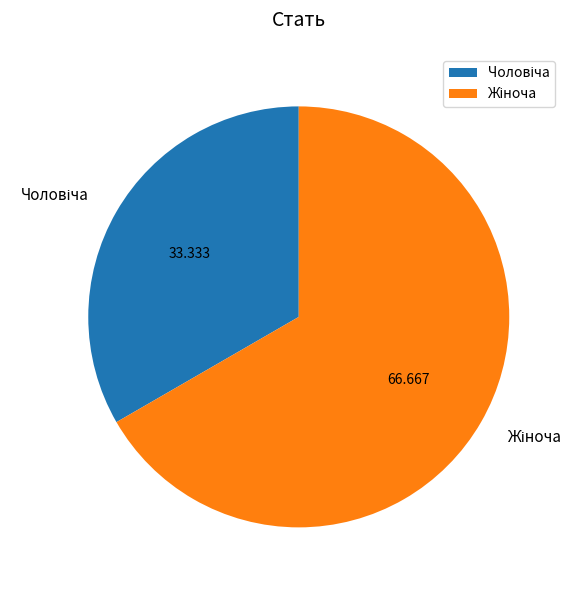

Is there any slice that represents more than half of the pie?

Yes